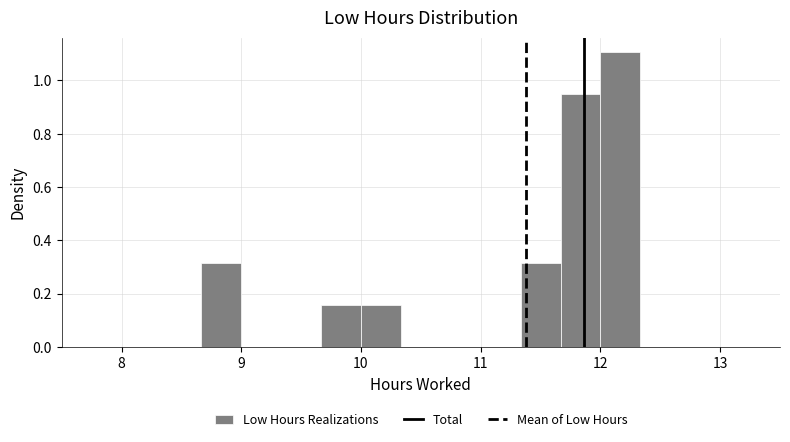

Around what value on the x-axis is the tallest bar? Give the approximate position of its centre, as read against the axis.

12.2